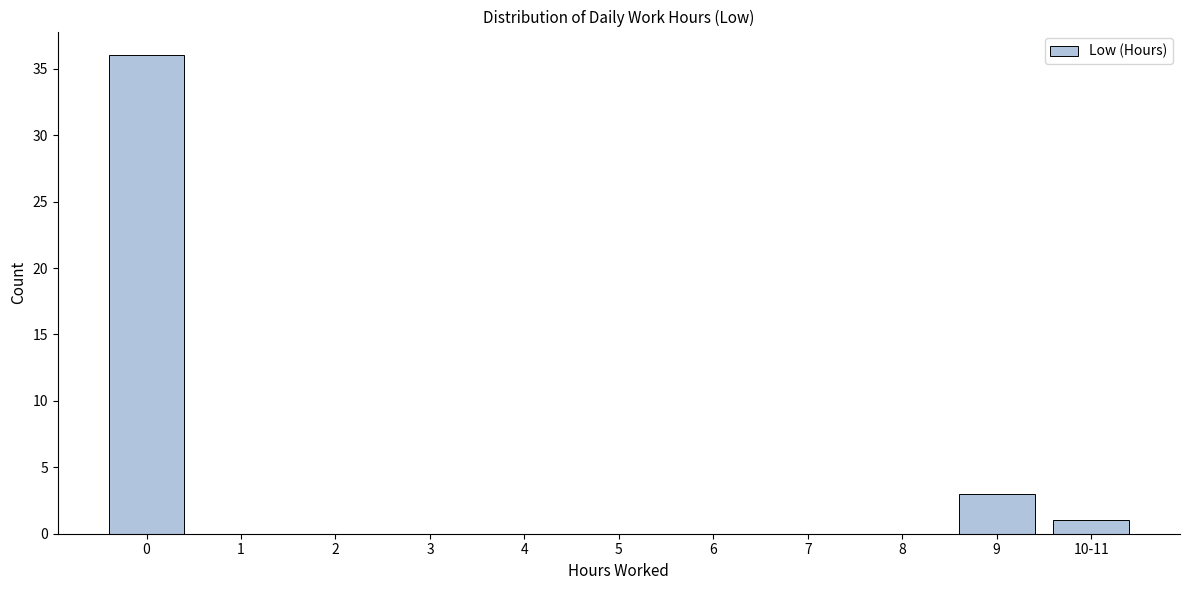

Reading left to right, transcribe all the data shown in this chart.

0=36	1=0	2=0	3=0	4=0	5=0	6=0	7=0	8=0	9=3	10-11=1